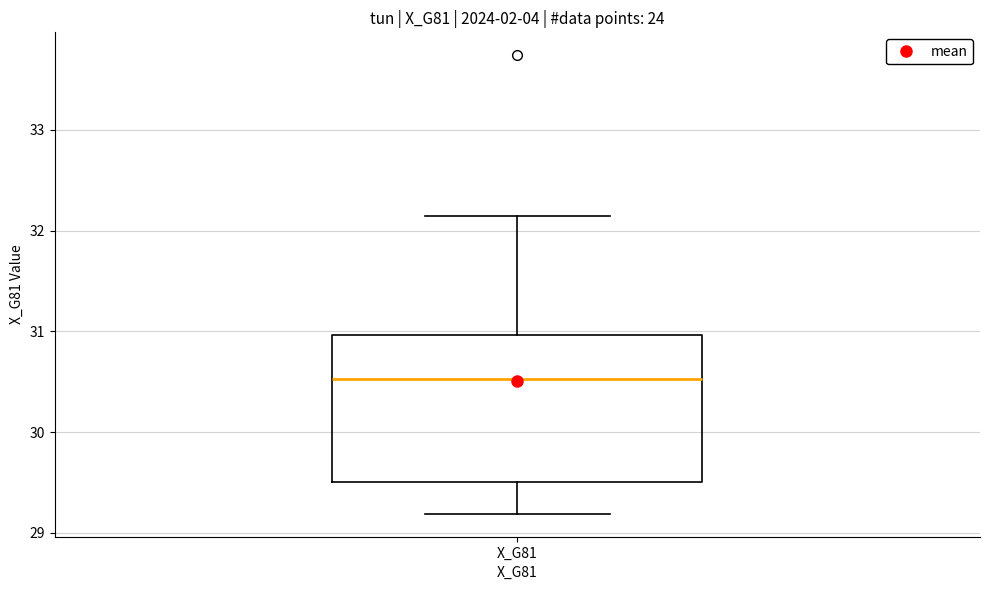

Read this box plot against the y-axis: the position of the median line, the range covered by the box, and the ends of both whiskers. The values are not printed on the chart, so give them approximately, as read against the axis.

median 30.5, box 29.5 to 31.0, whiskers 29.2 to 32.1